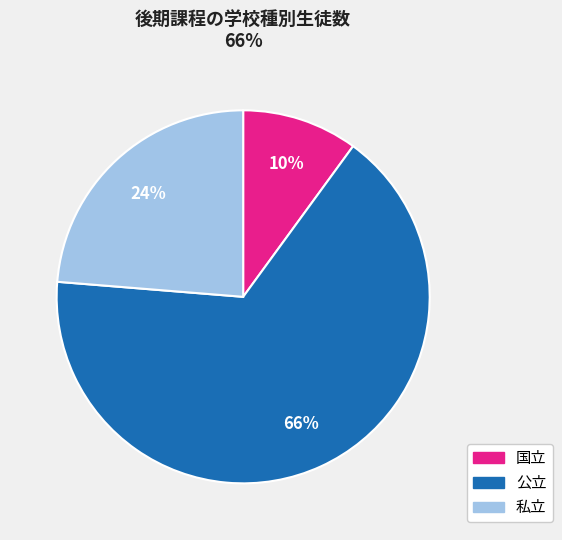

What is the ratio of the value at 国立 to the value at 私立?

0.4